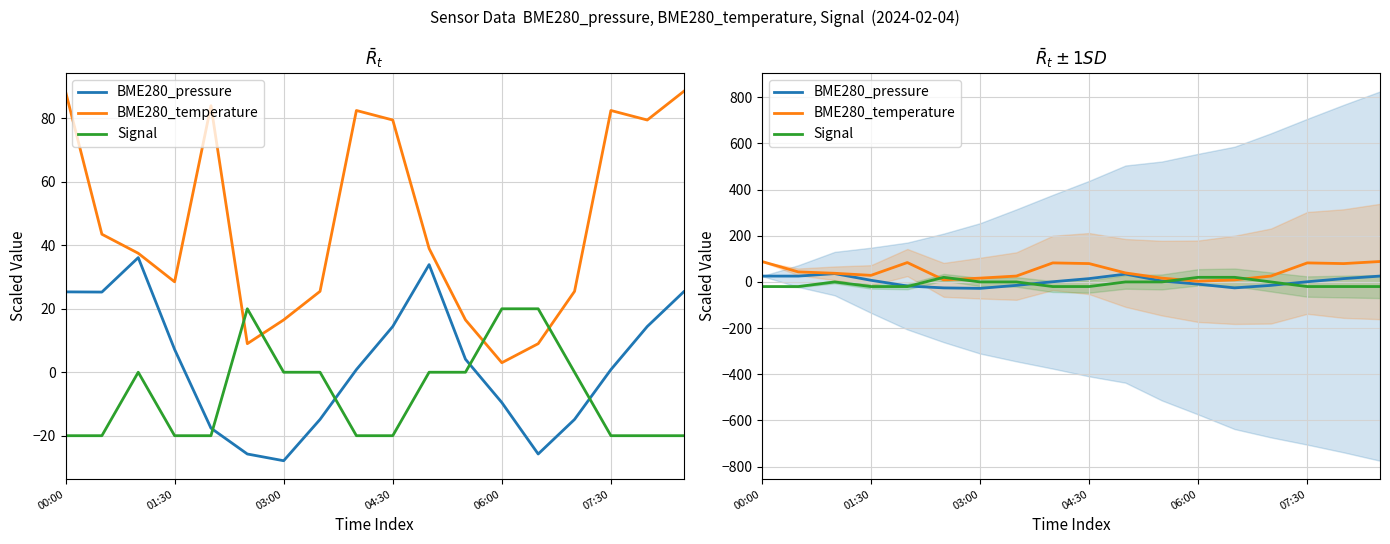

How many lines are shown in the chart?

3